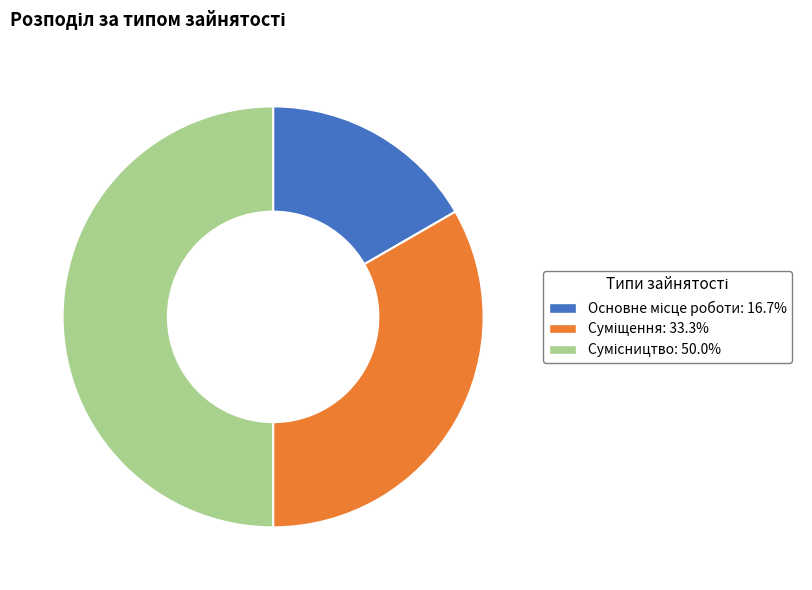

Count the number of slices in the pie.

3